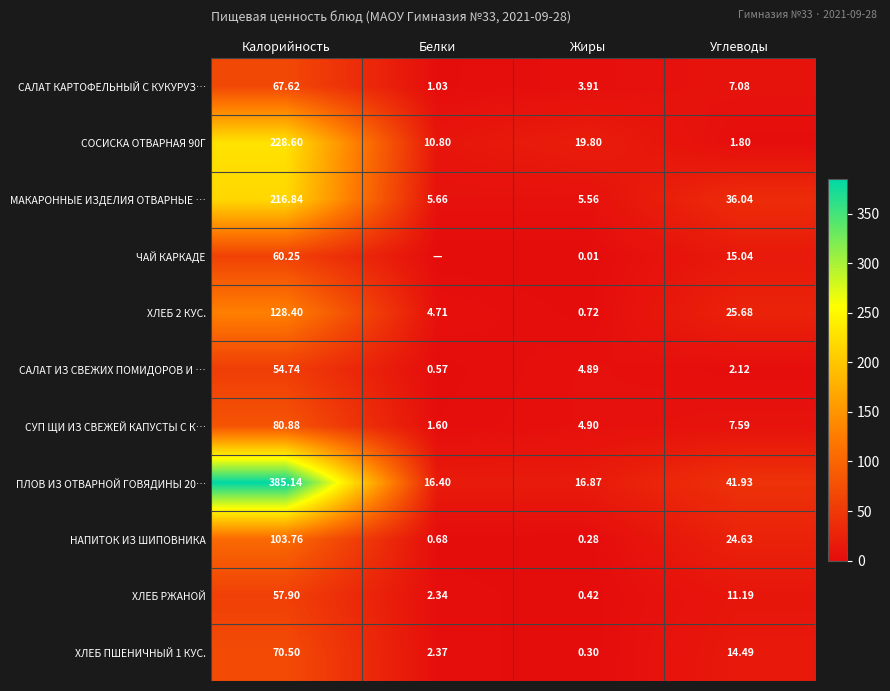

The value of ЧАЙ КАРКАДЕ at Жиры is 0.0. True or false?

True